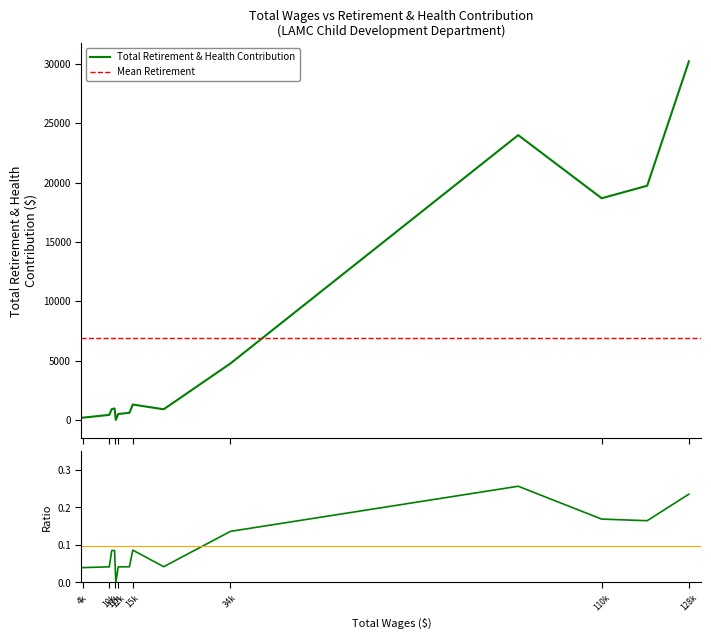

At which category does the data reach its first local valley?

11590.0